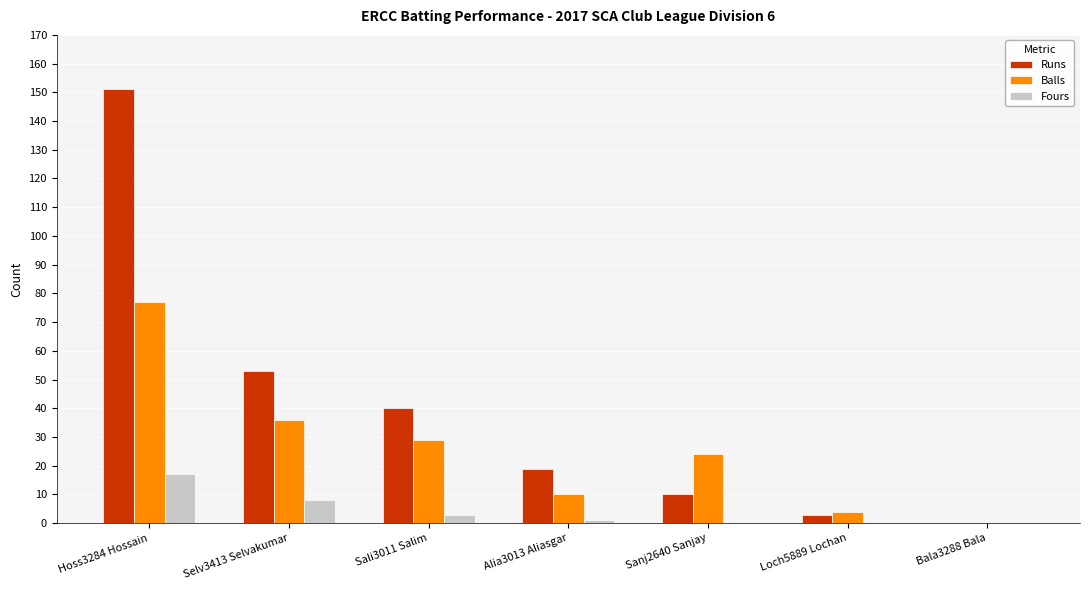

How many data points does each series have?

7